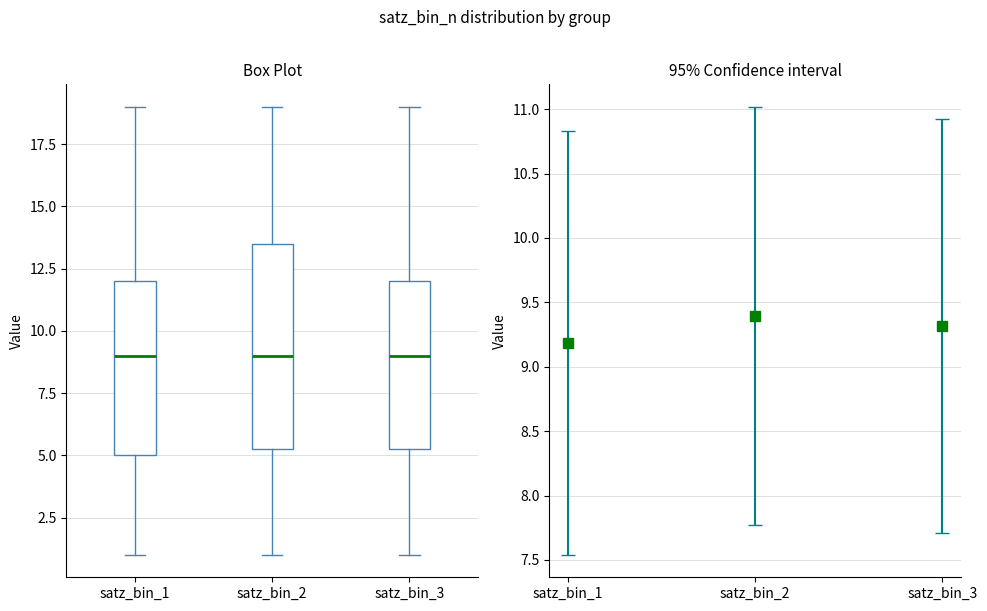

Where is the lower edge of the box for satz_bin_3 on the y-axis? The values are not printed on the chart, so give them approximately, as read against the axis.

5.5